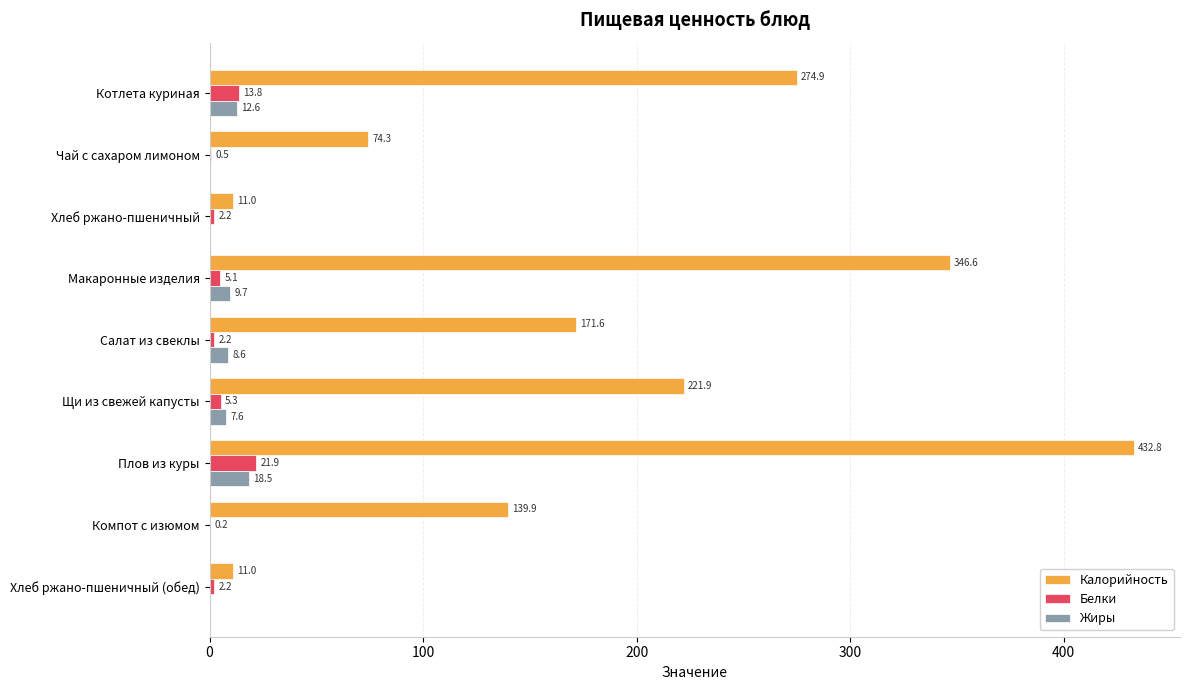

What are all the series names shown in the legend?

Калорийность, Белки, Жиры